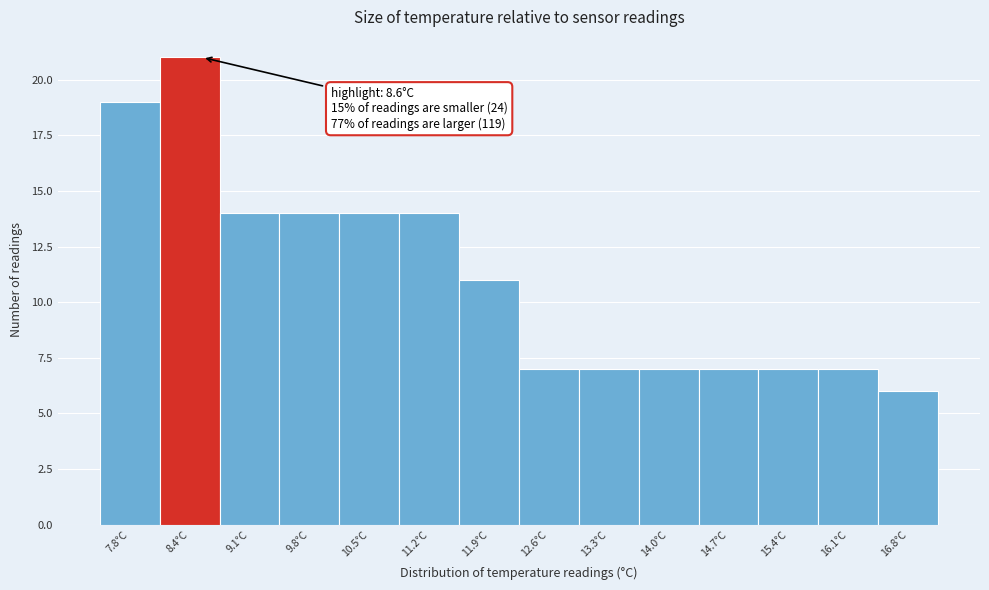

Over which range of the x-axis is the bar tallest?

8.1 to 8.8